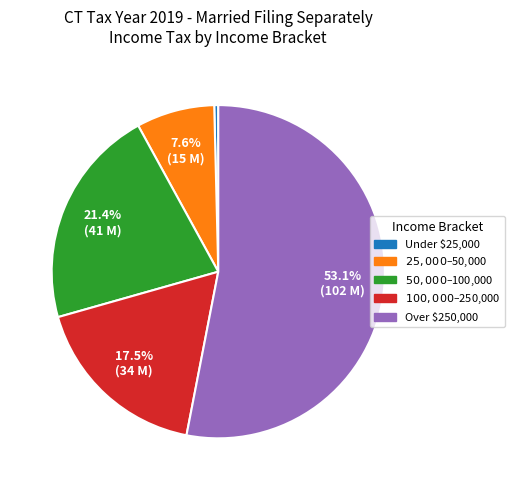

What is the largest slice in the pie chart?

Over $250,000